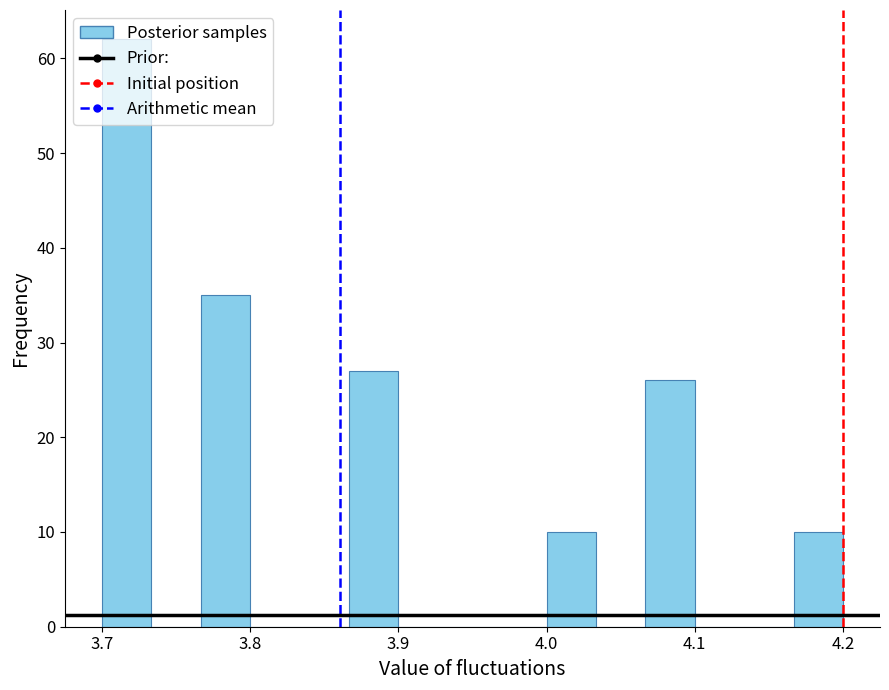

Read against the x-axis, roughly where is the centre of the tallest bar?

3.72